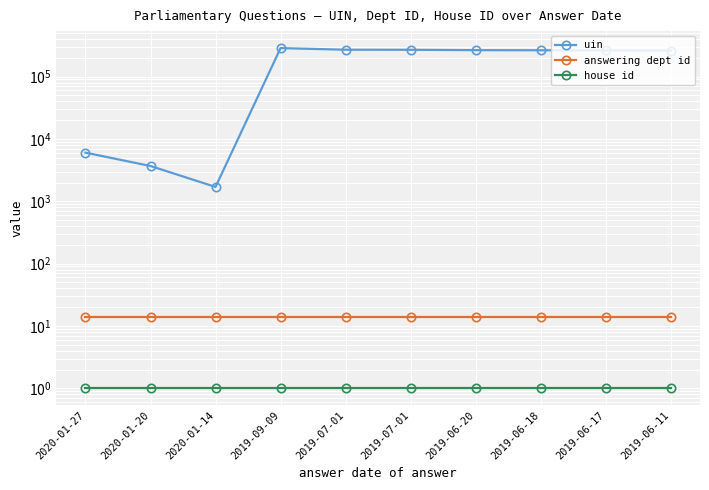

Reading right to left, what are all the values shown in this chart?

uin: 261120	263078	264345	265453	268996	269656	286140	1698	3680	6026
answering dept id: 14	14	14	14	14	14	14	14	14	14
house id: 1	1	1	1	1	1	1	1	1	1